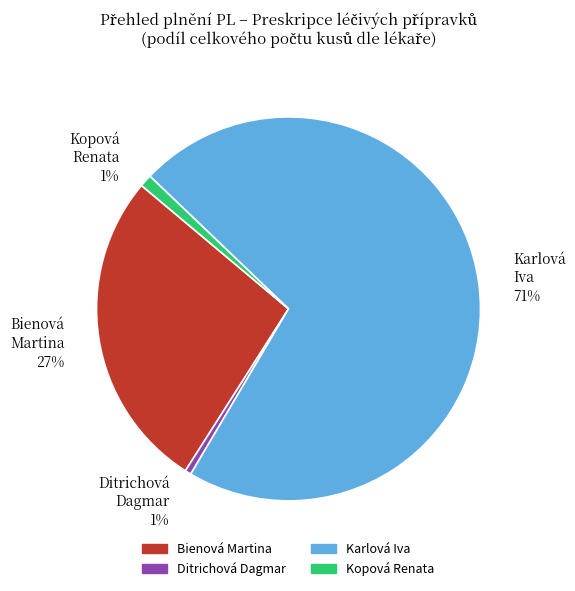

Which slice is the largest?

Karlová Iva